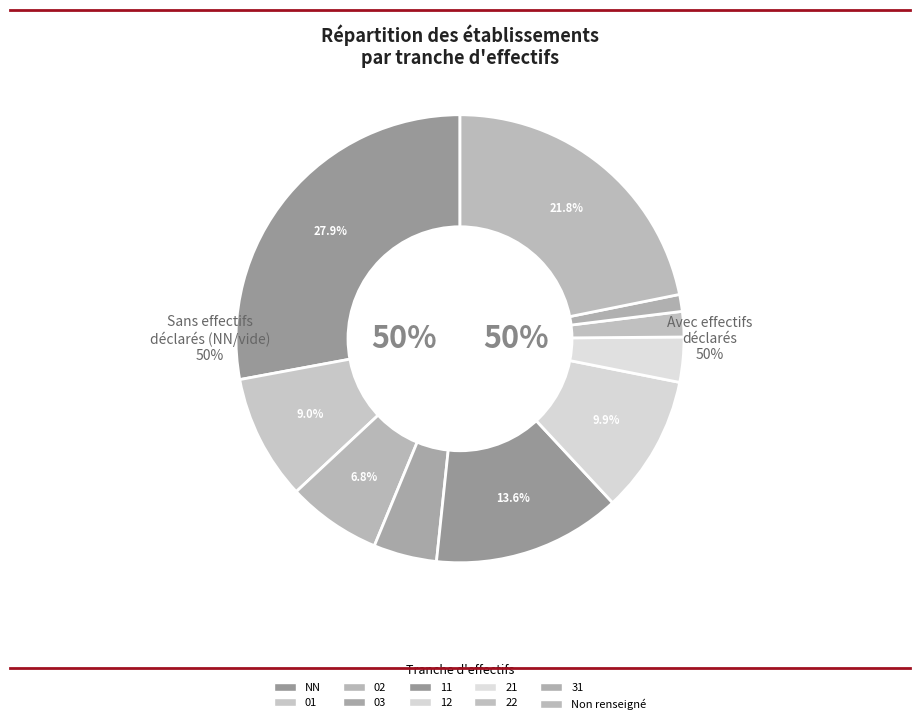

Does any single category account for the majority?

No